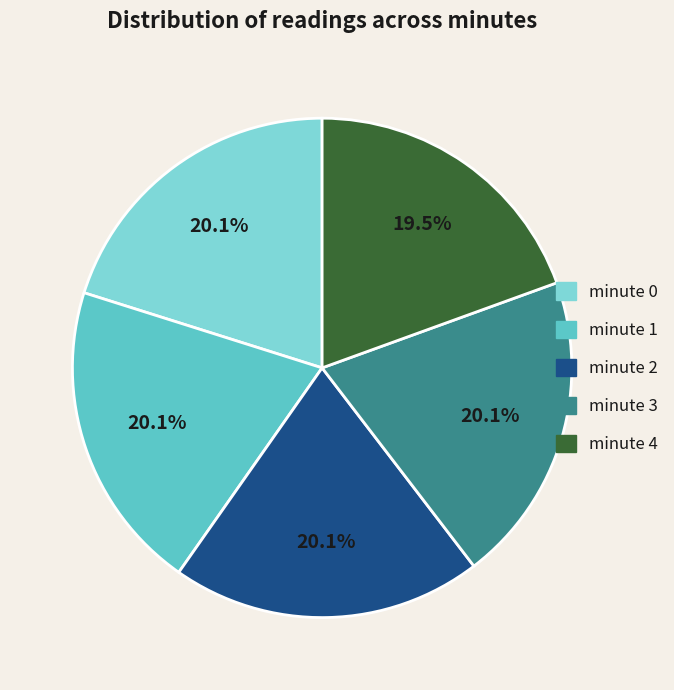

To the nearest percent, what is the average slice percentage?

20%